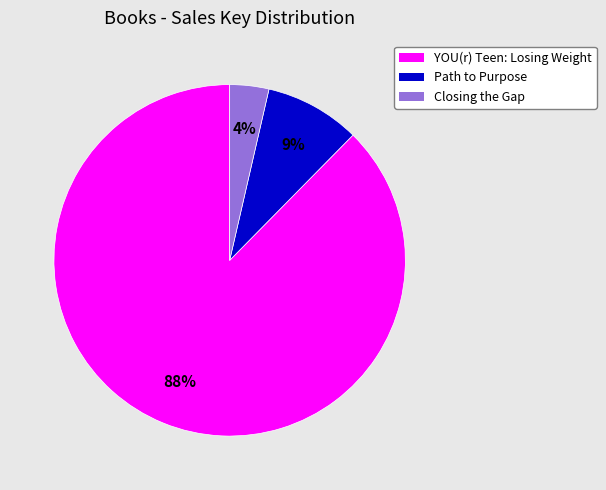

Which category accounts for the majority?

YOU(r) Teen: Losing Weight